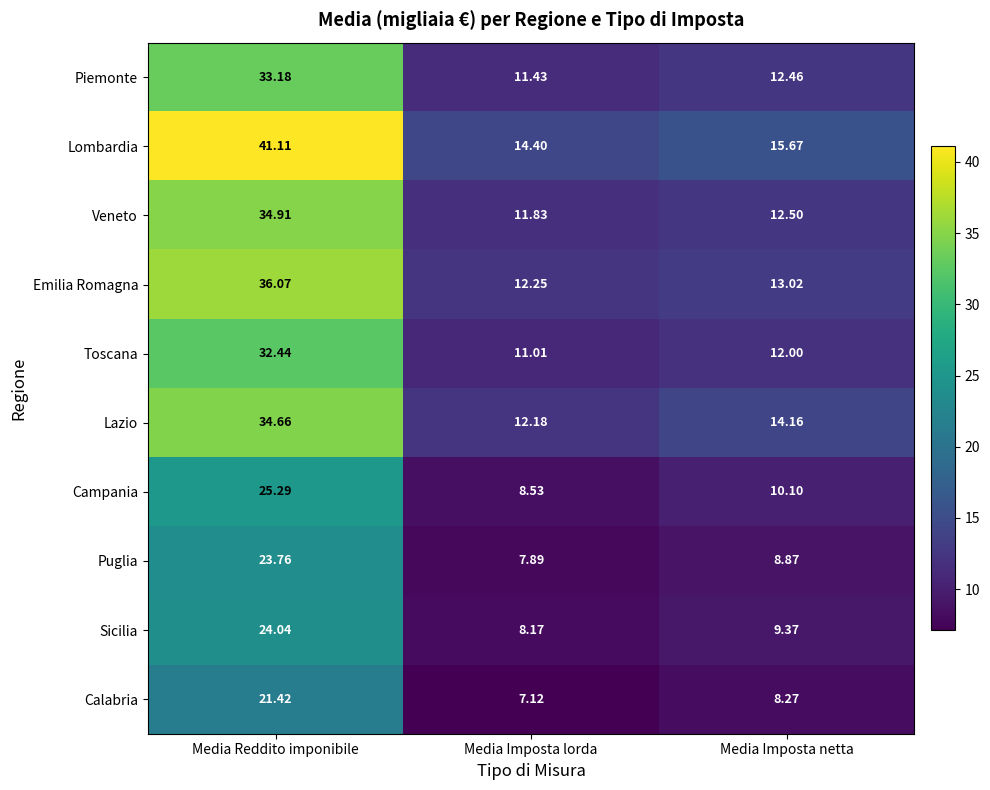

At which label does Emilia Romagna reach its peak?

Media Reddito imponibile